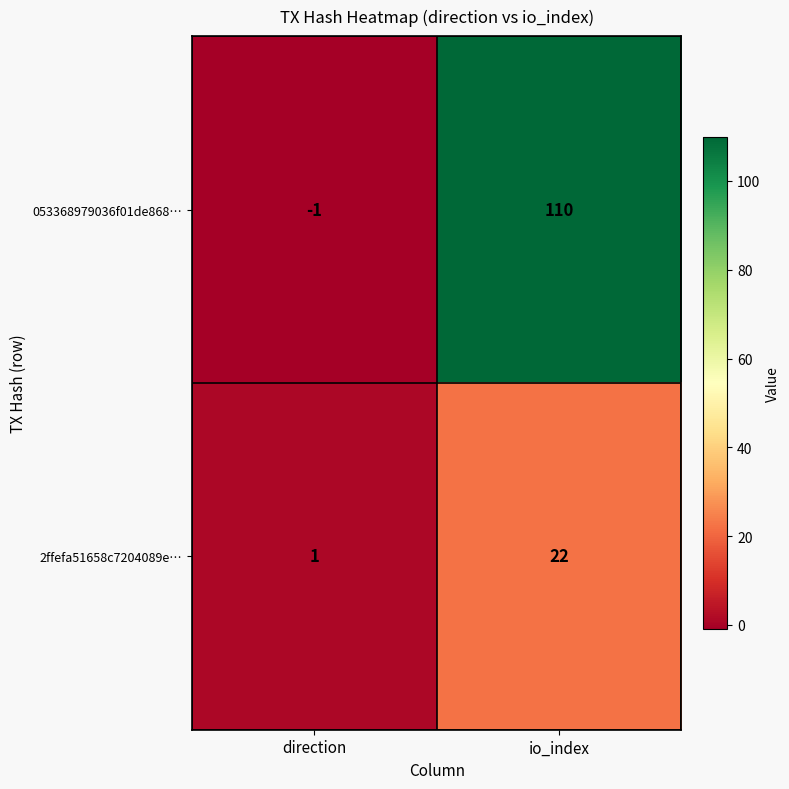

Rank the series at io_index from lowest to highest value.

2ffefa51658c7204089e…, 053368979036f01de868…